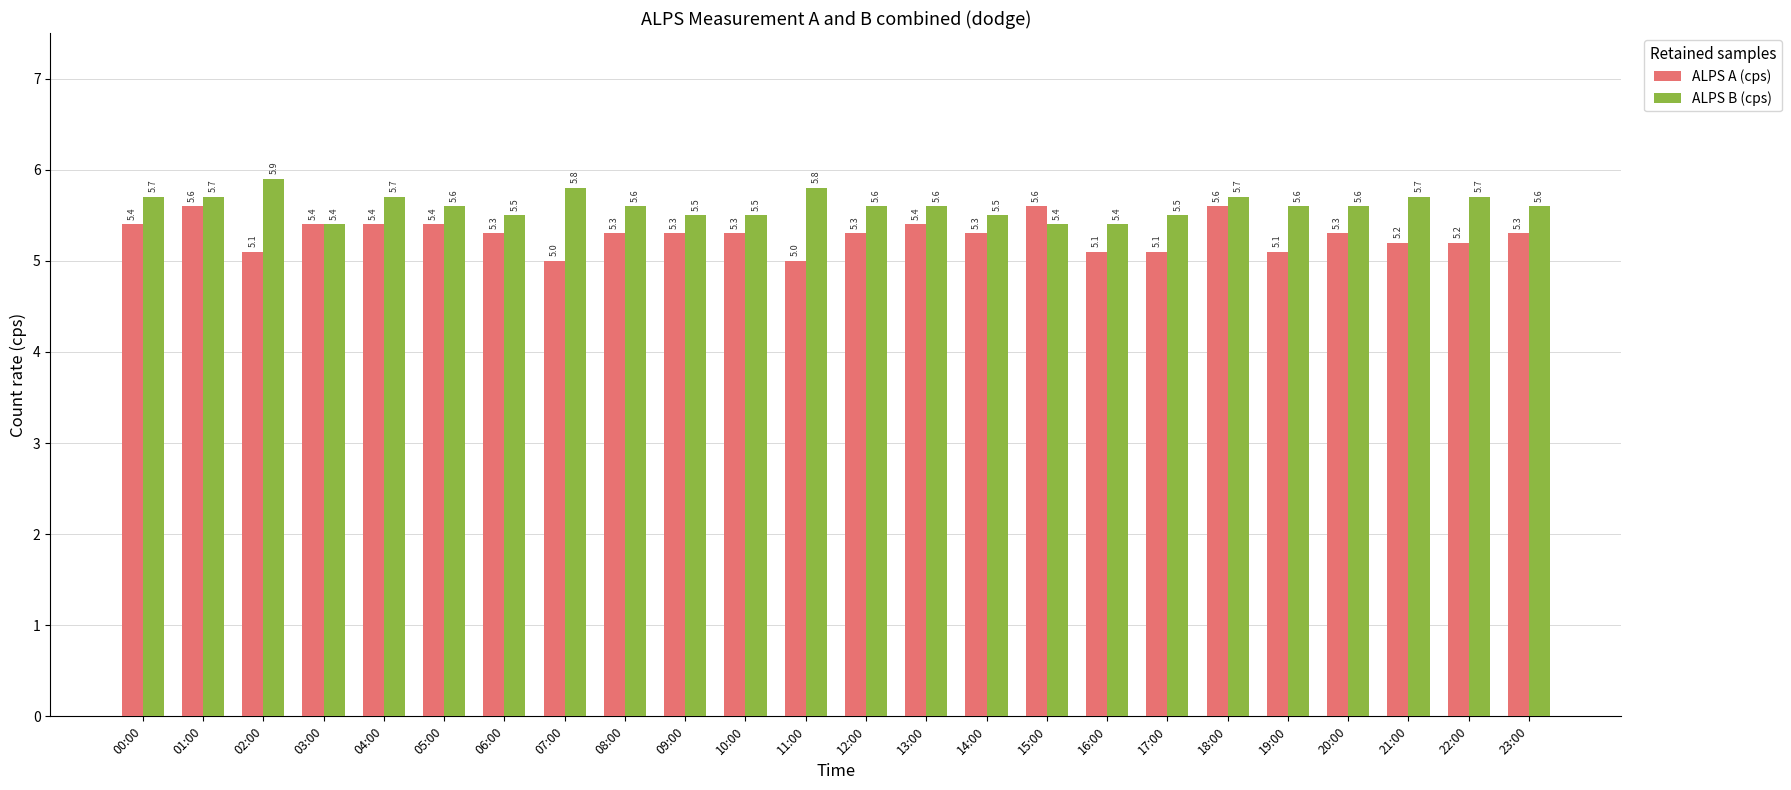

What is the smallest value displayed?

5.0